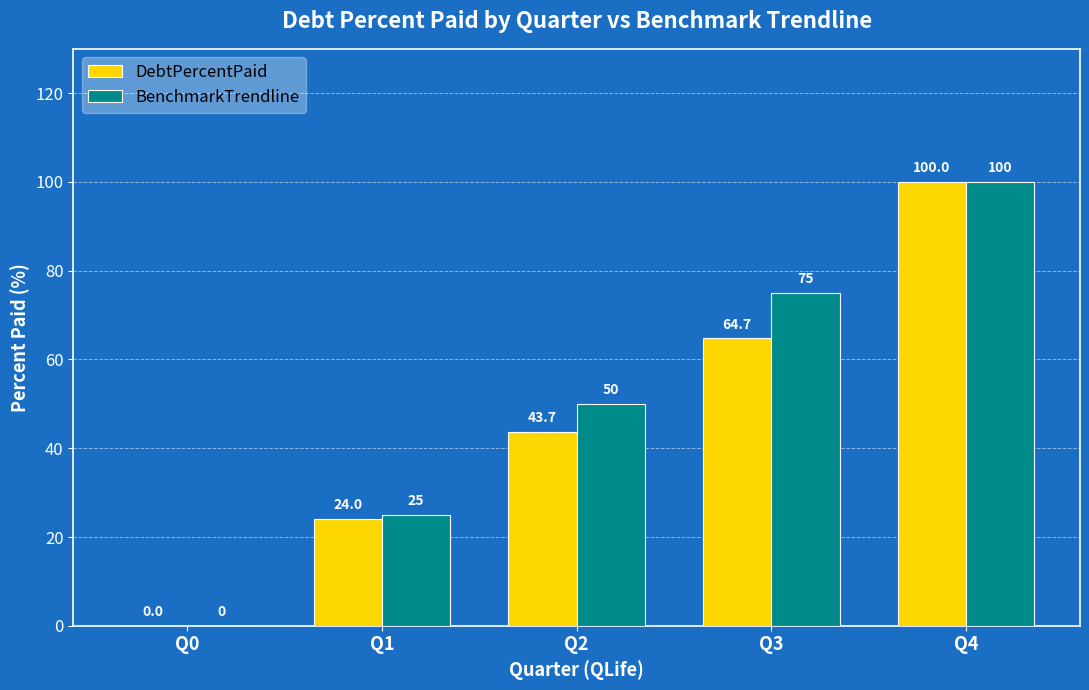

At which category is the sum across all series the highest?

Q4